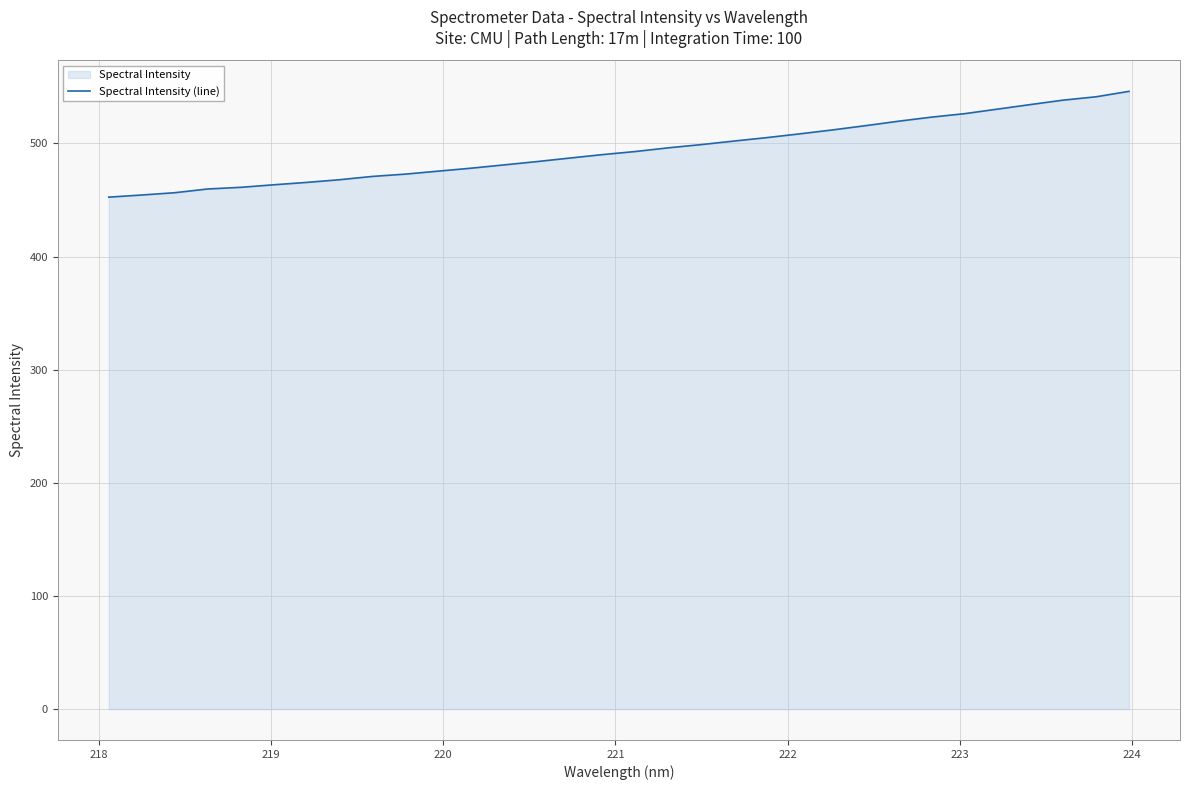

What is the difference between the maximum and minimum values?

93.5